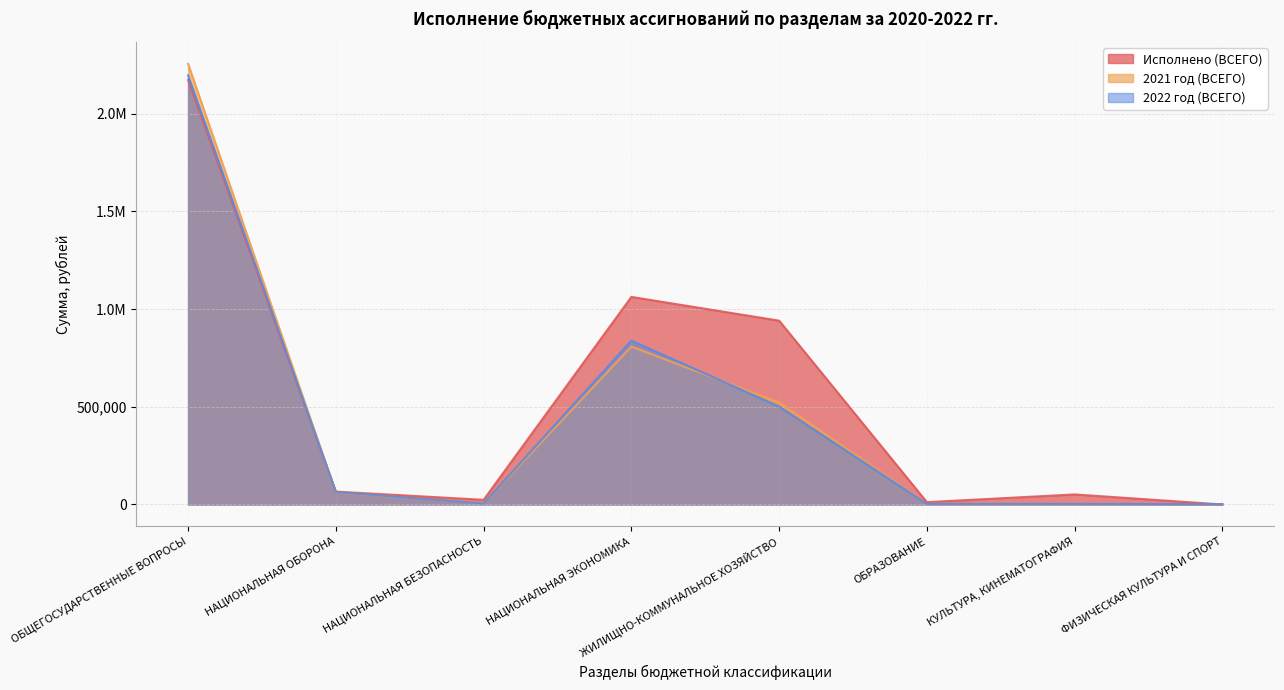

Where is the first local maximum for 2022 год (ВСЕГО)?

НАЦИОНАЛЬНАЯ ЭКОНОМИКА